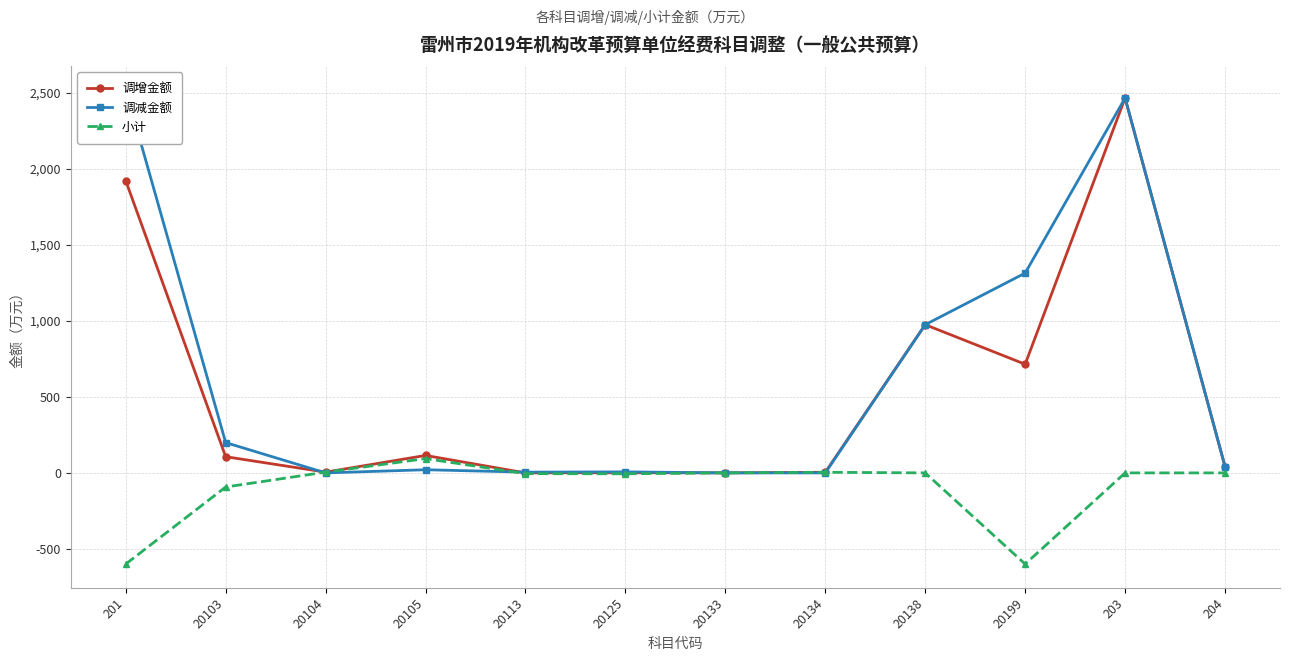

How many times do 小计 and 调减金额 cross each other?

4